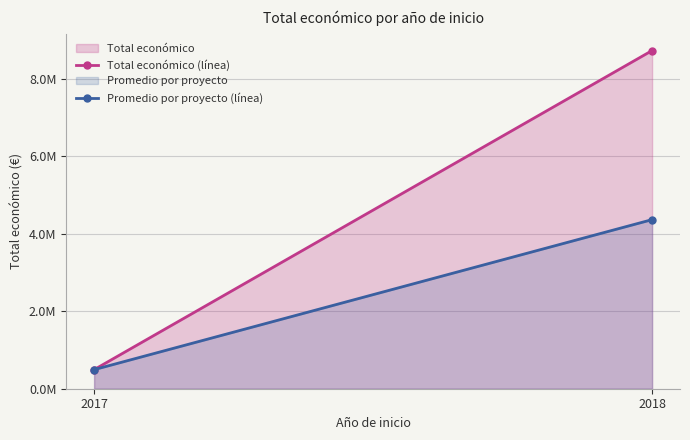

What is the average value of the Promedio por proyecto (línea) series?

2429384